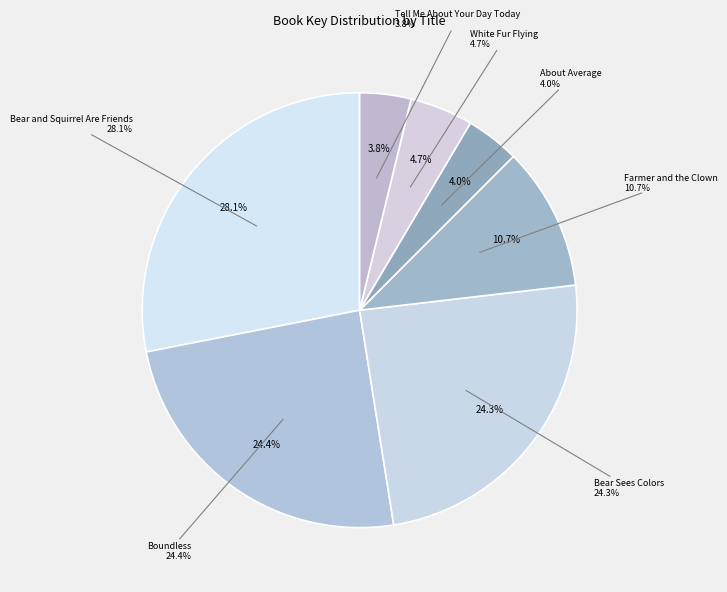

To the nearest percent, what portion does White Fur Flying represent?

5%